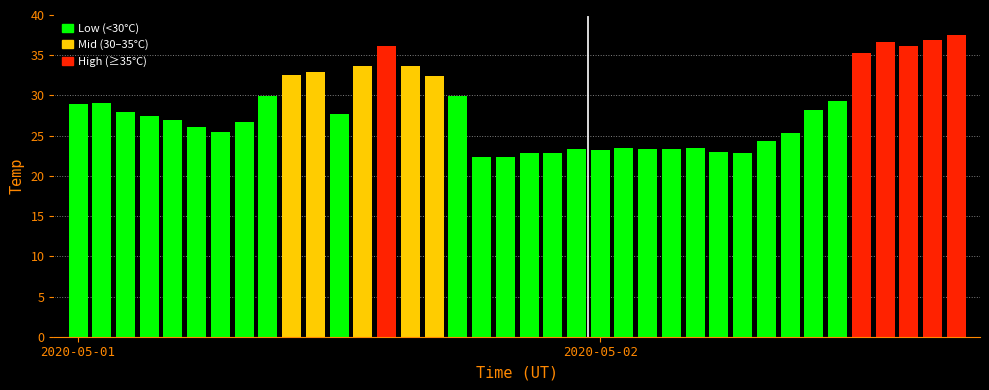

What is the maximum value shown in the chart?

37.5